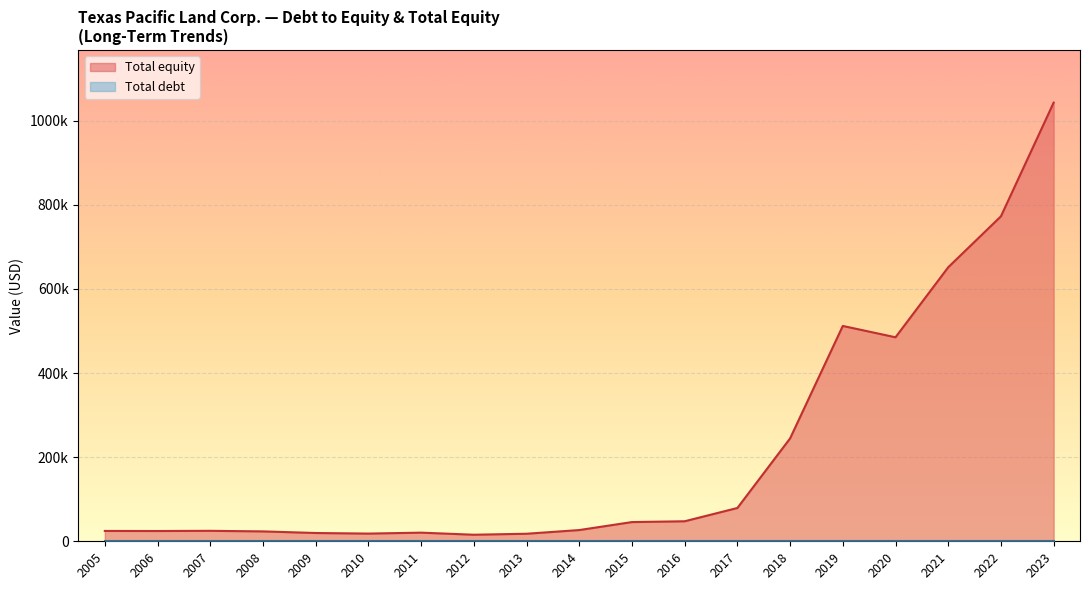

True or false: Debt to equity and Total debt intersect in this chart.

False